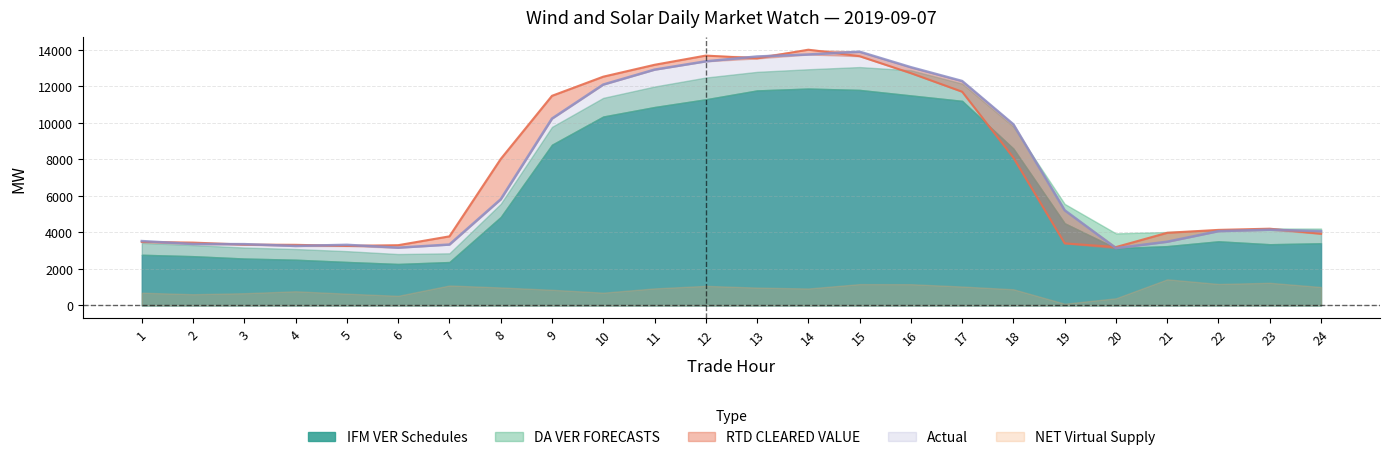

Between 13 and 21, which series saw the biggest shift?

Actual